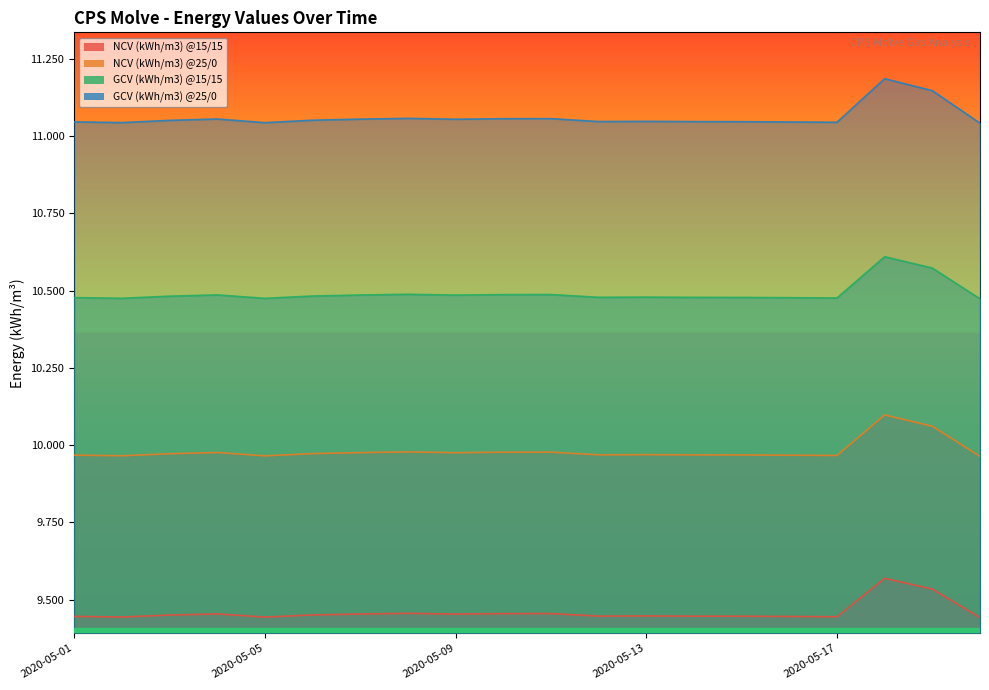

Which series has the largest range (max minus min)?

GCV (kWh/m3) @25/0